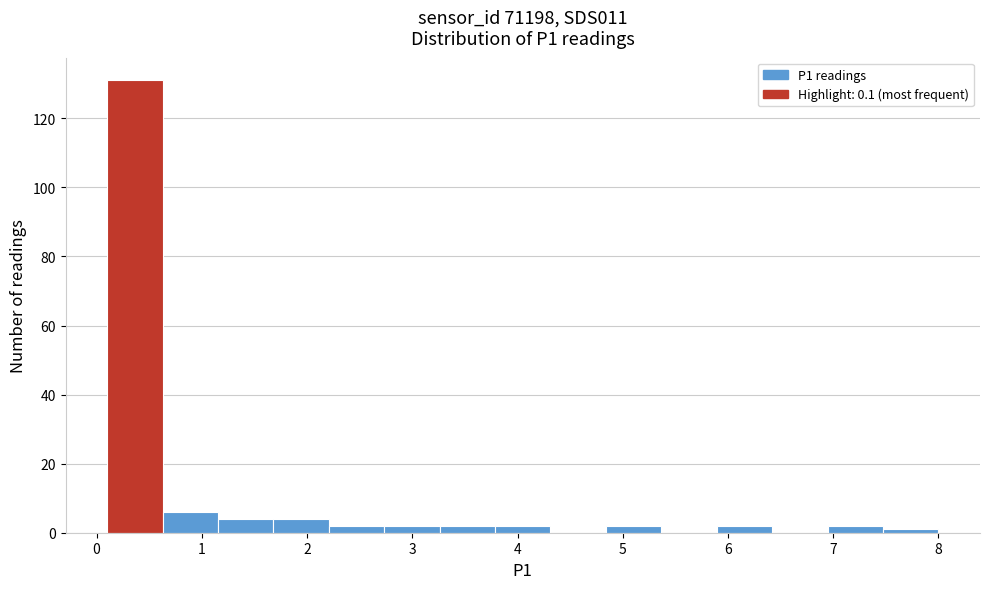

Over which range of the x-axis is the bar tallest?

0.1 to 0.6